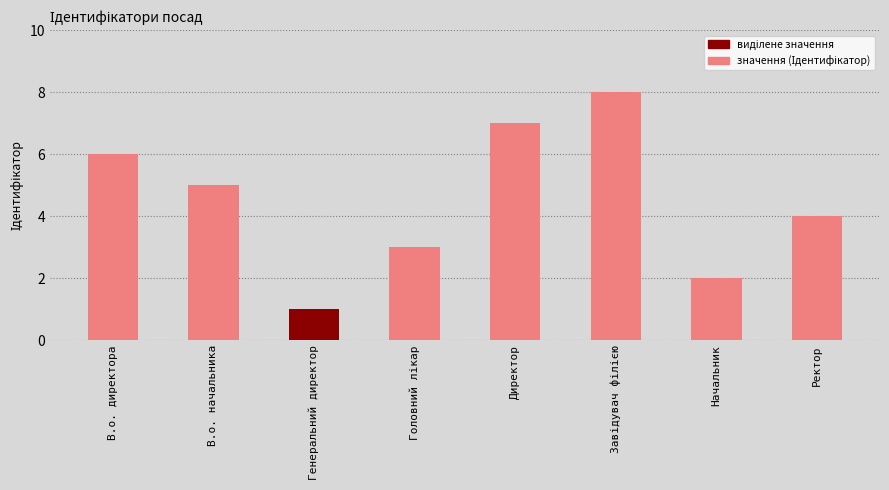

What is the change in value from В.о. директора to Начальник?

-4